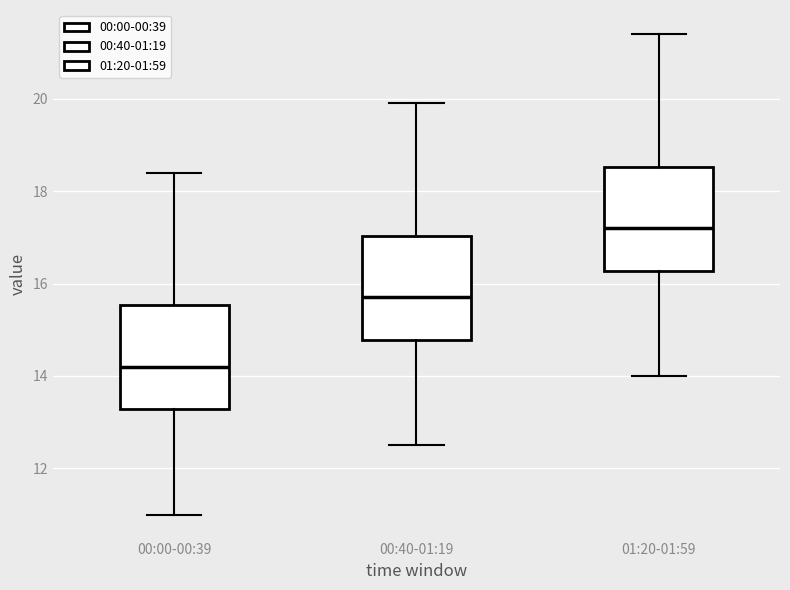

Which box has the highest median line?

01:20-01:59